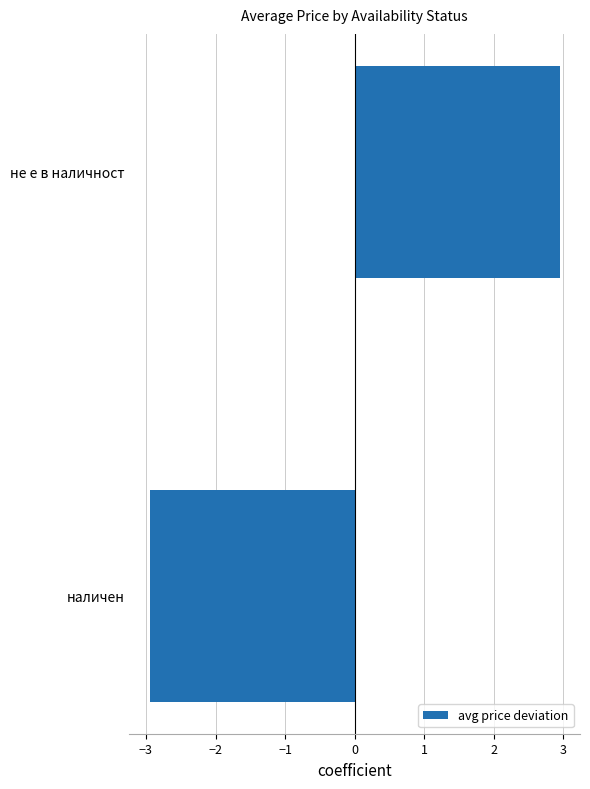

What is the minimum value shown in the chart?

-2.9